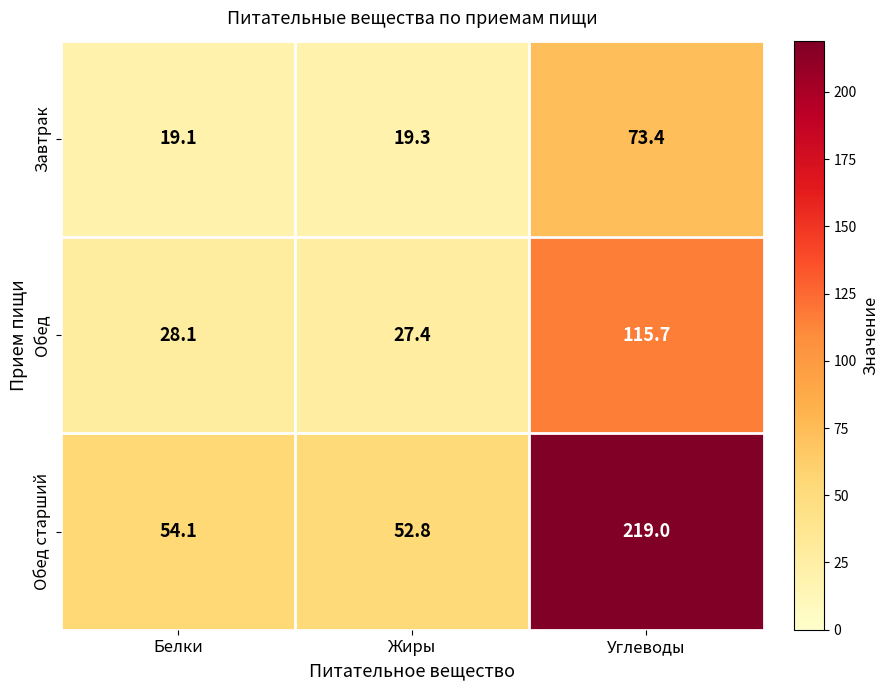

Rank the series at Жиры from lowest to highest value.

Завтрак, Обед, Обед старший